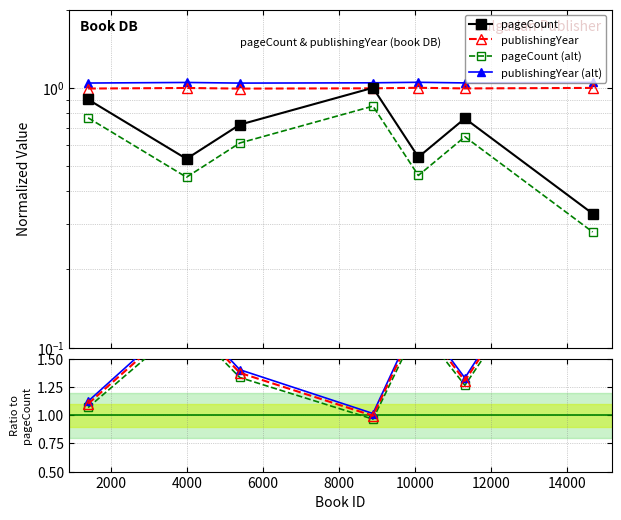

What is the highest value of the pageCount series?

1.0